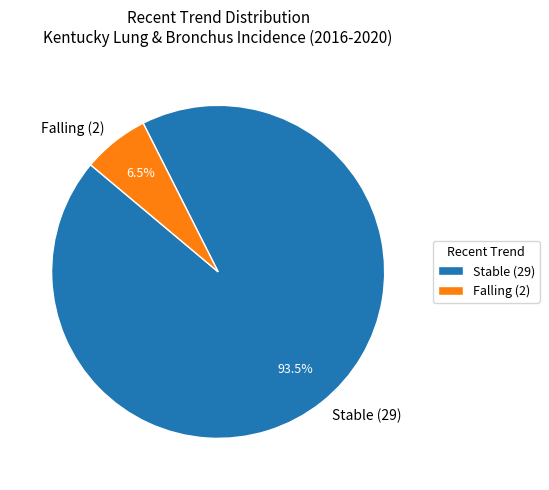

Count the number of slices in the pie.

2